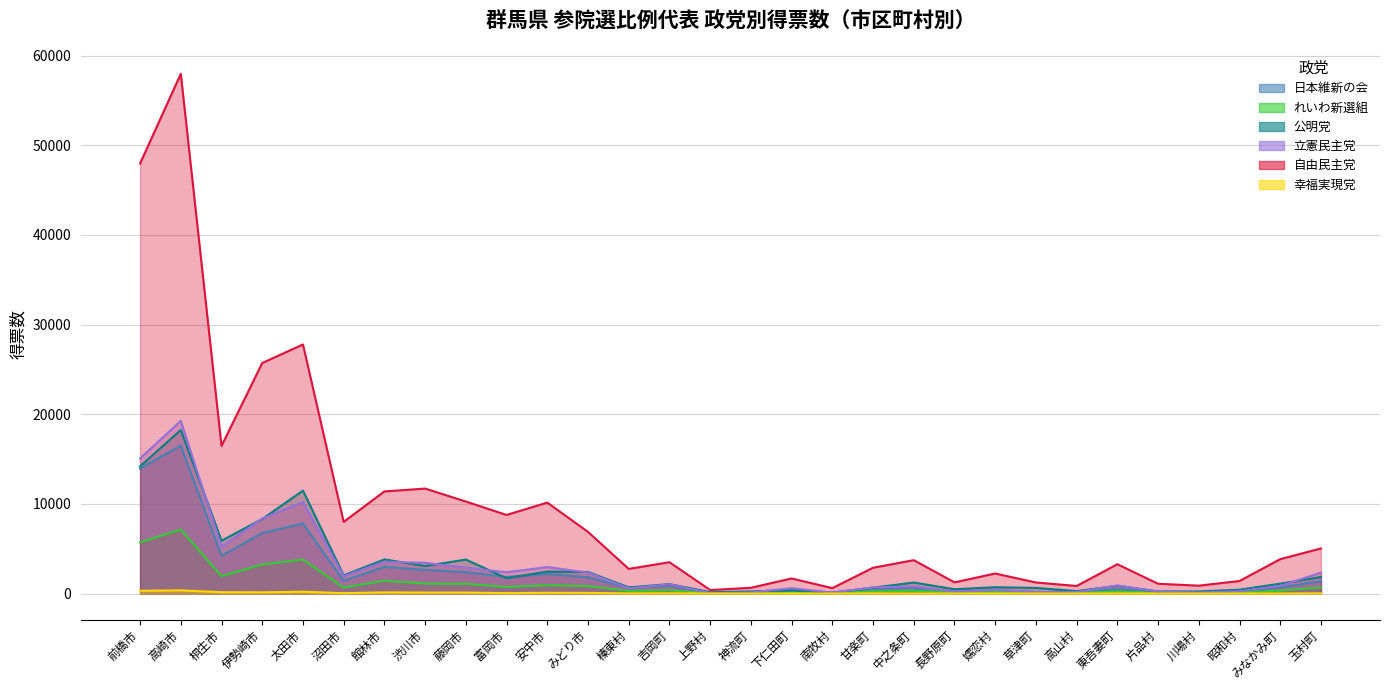

At which category is the sum across all series the highest?

高崎市